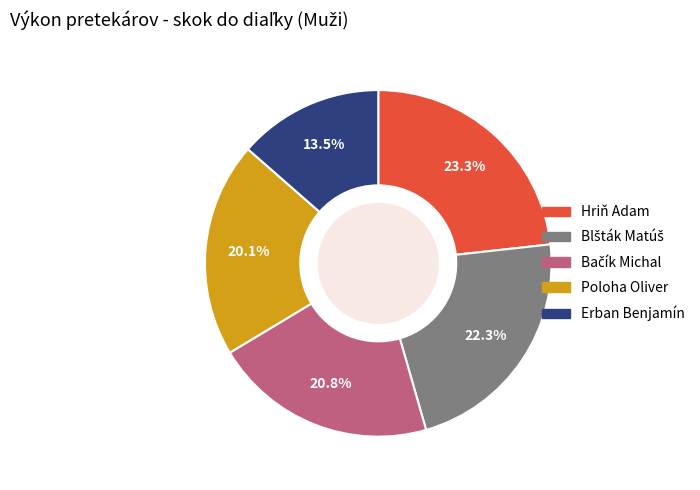

Does Hriň Adam represent more than half of the total?

No